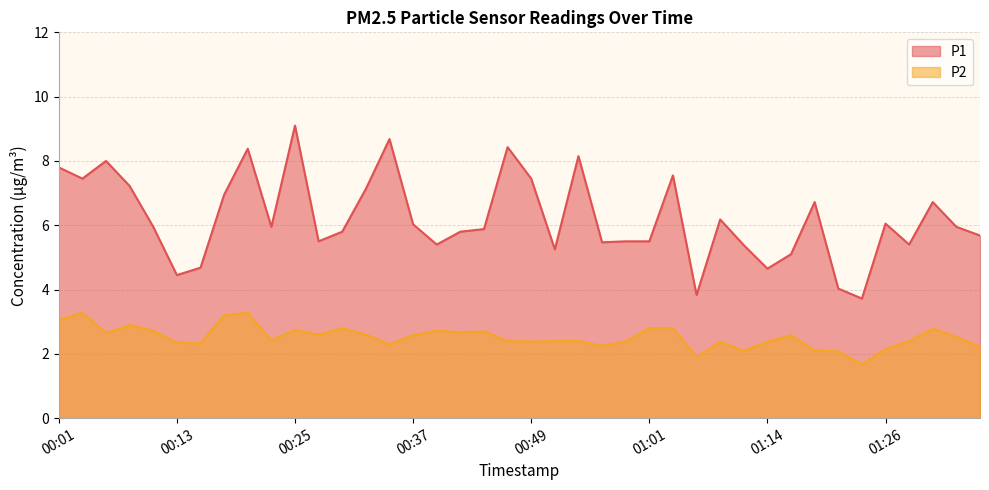

True or false: P1 and P2 cross at least once.

False